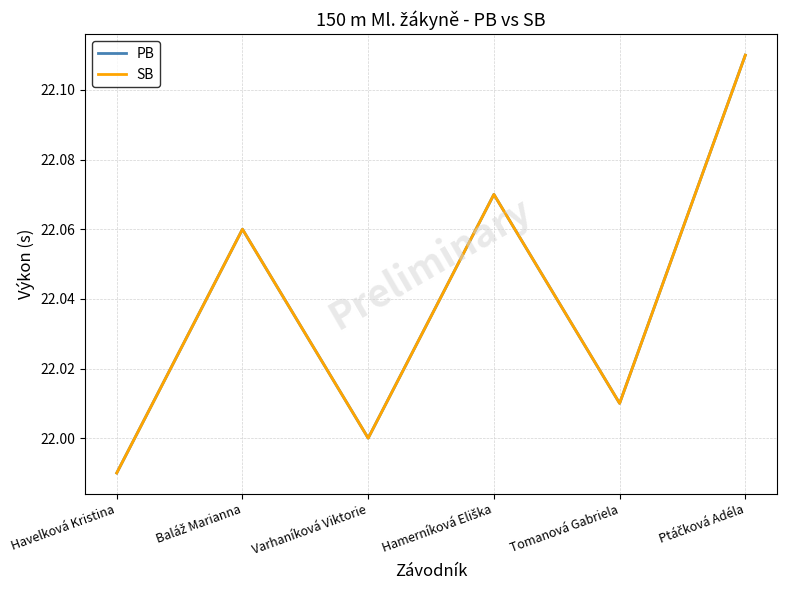

What value does the PB series have at Tomanová Gabriela?

22.0